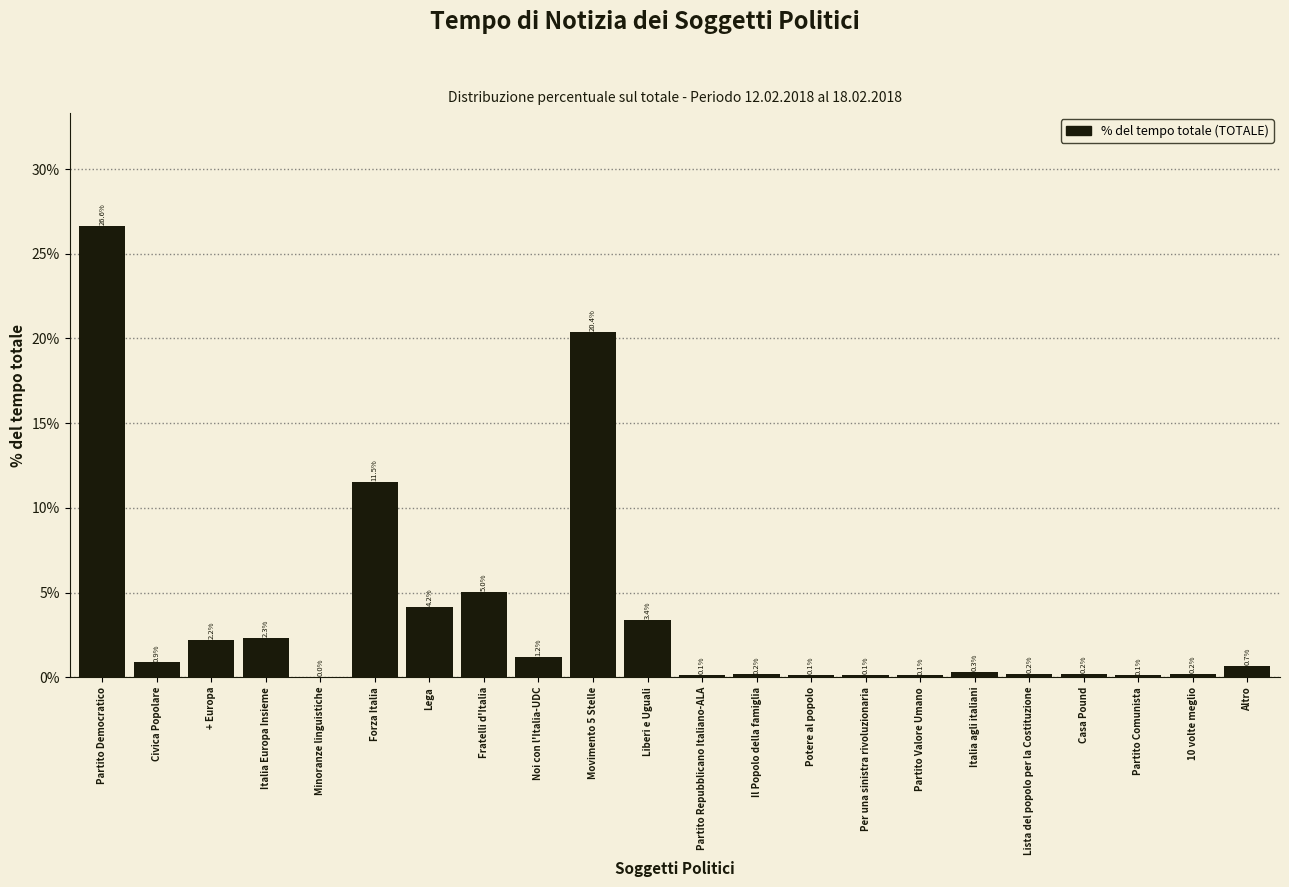

The value at Casa Pound is 0.2. True or false?

True